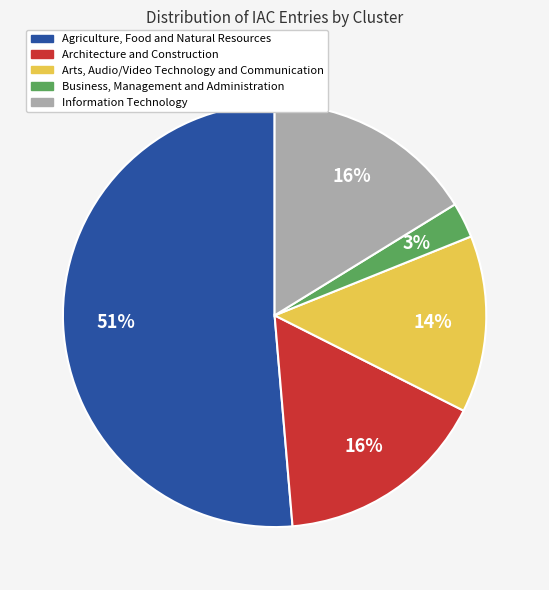

To the nearest percent, what is the average slice percentage?

20%